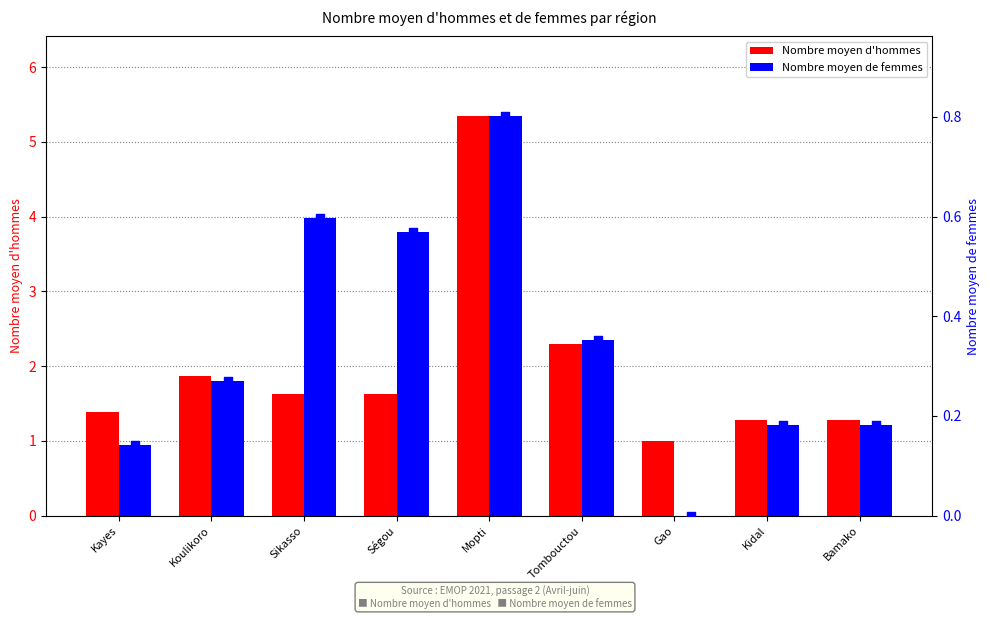

Which series contains the highest Y value?

Nombre moyen d'hommes